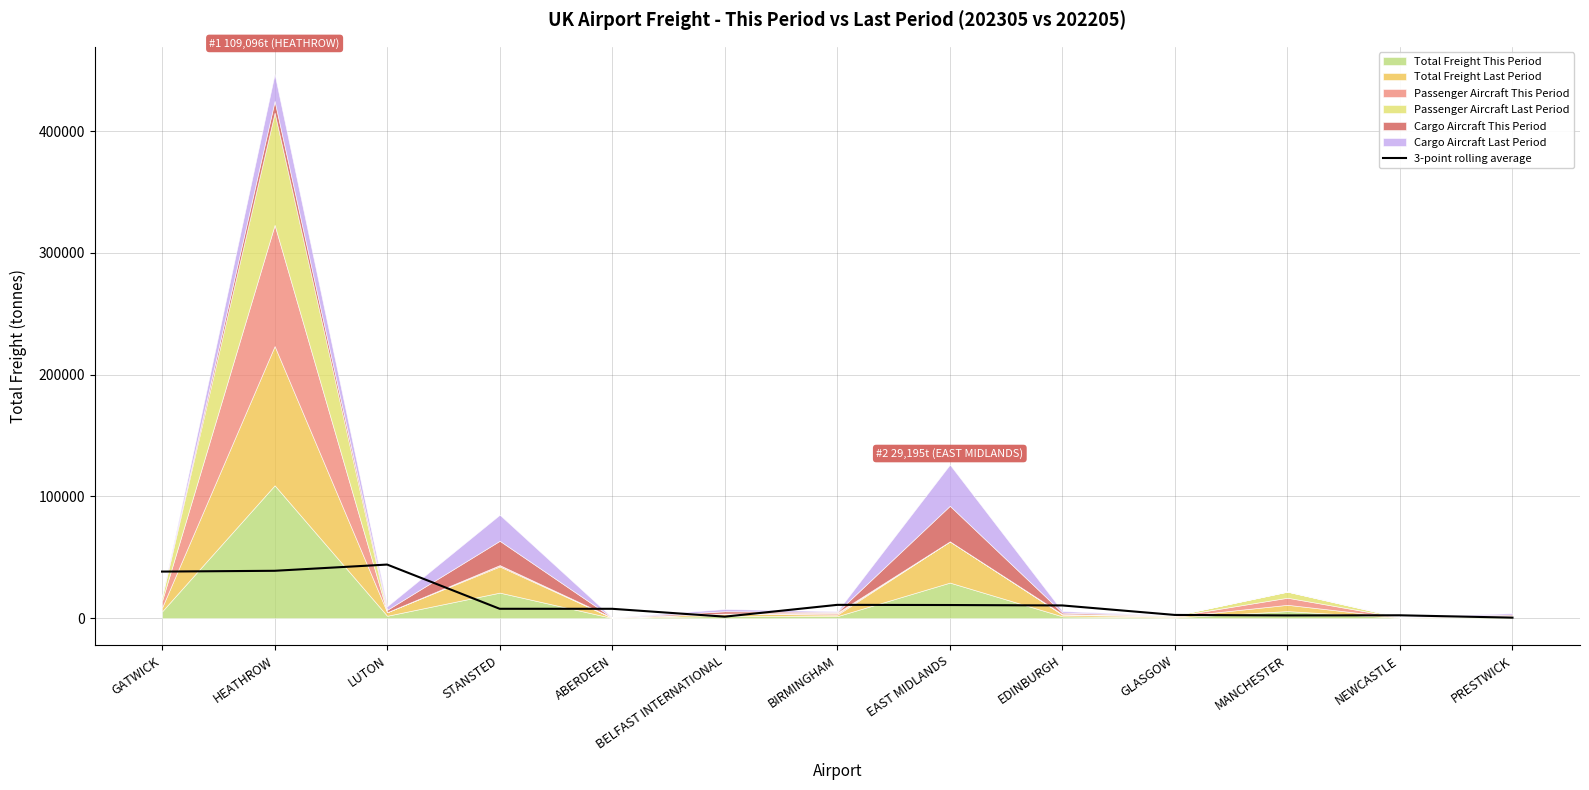

Where is the first local maximum?

LUTON